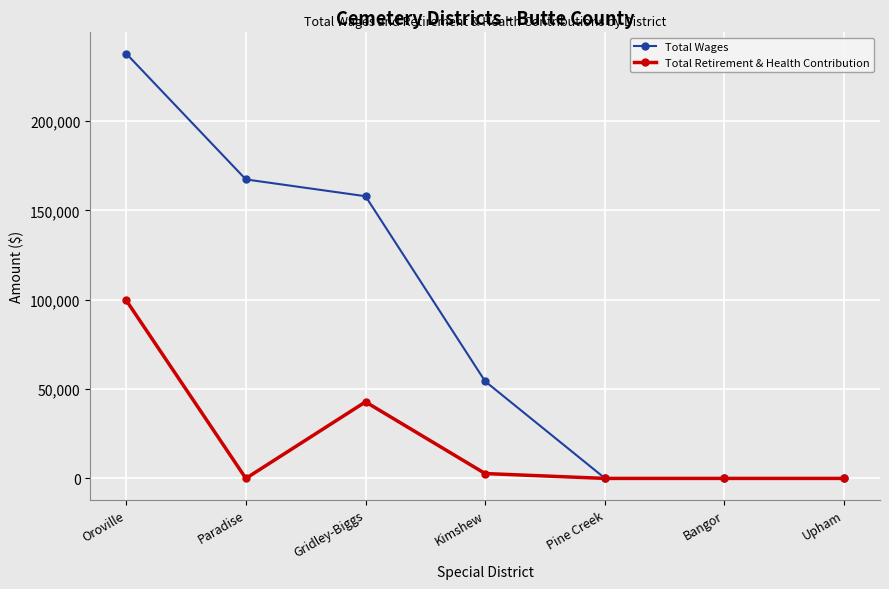

The Total Retirement & Health Contribution series shows 61867 at Paradise. True or false?

False